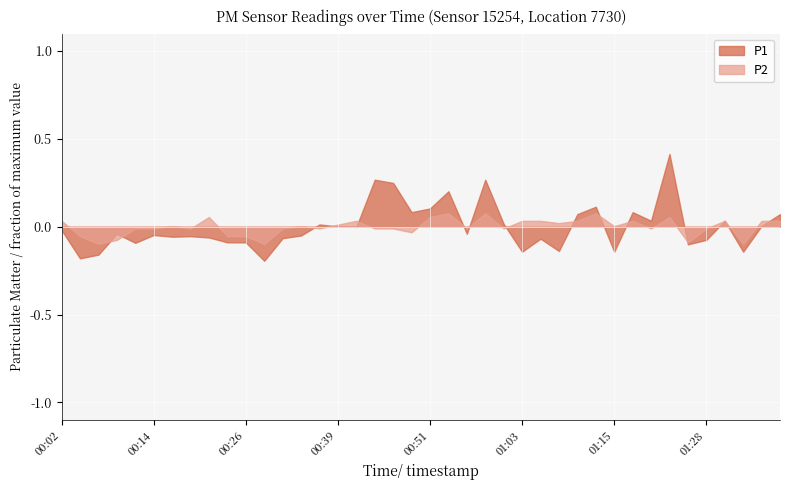

Which series has the widest spread of values?

P1